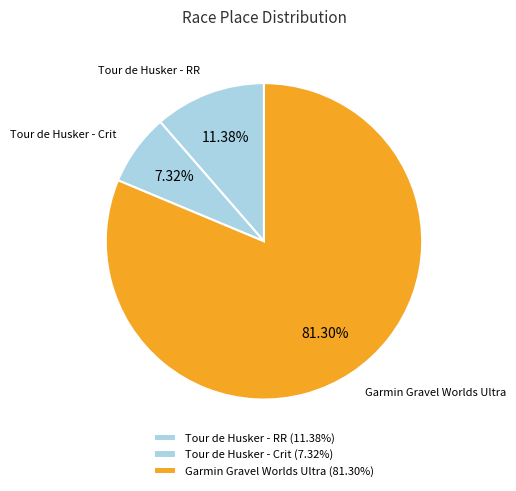

Which category has the biggest portion of the pie?

Garmin Gravel Worlds Ultra